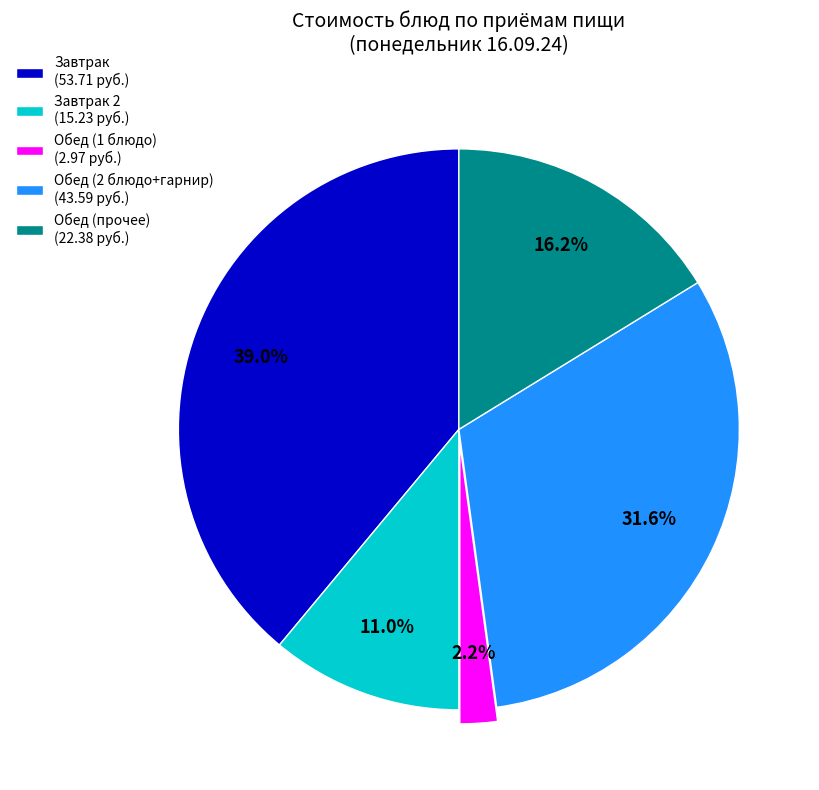

Which slice is the smallest?

Обед (1 блюдо) (2.97 руб.)